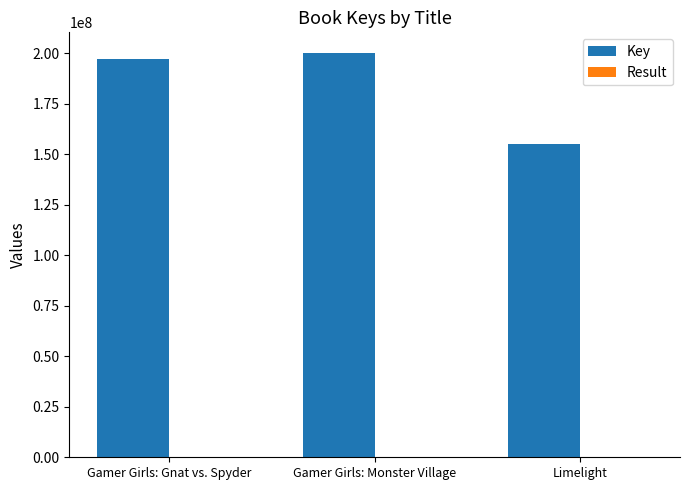

Which series has the largest total across all categories?

Key